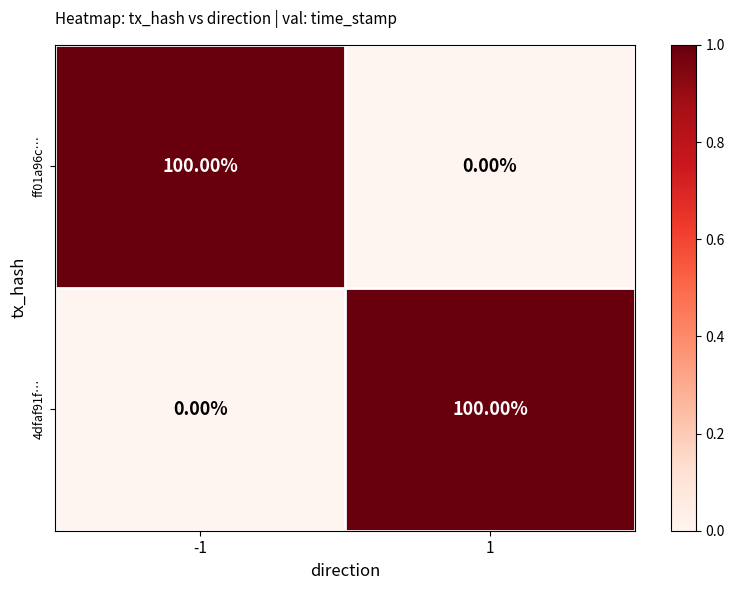

What is the sum of the 4dfaf91f… values at 1 and -1?

100